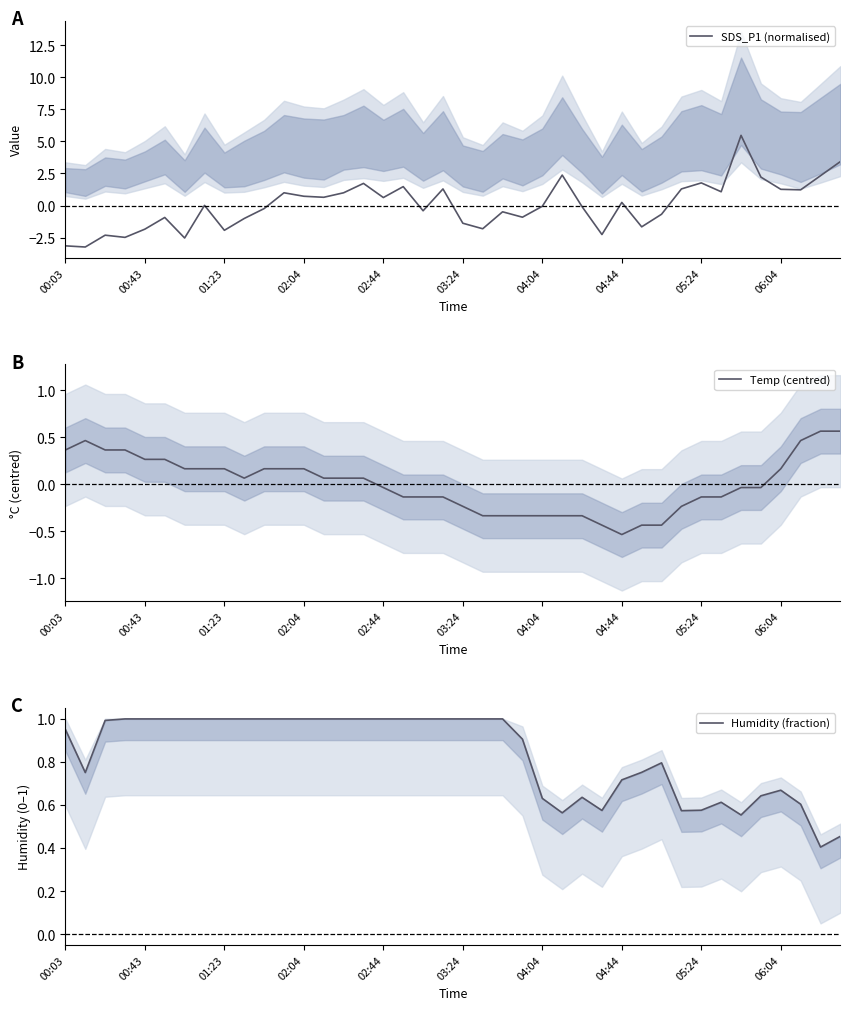

True or false: SDS_P1 (normalised) has a value of -1.8 at 00:43.

True